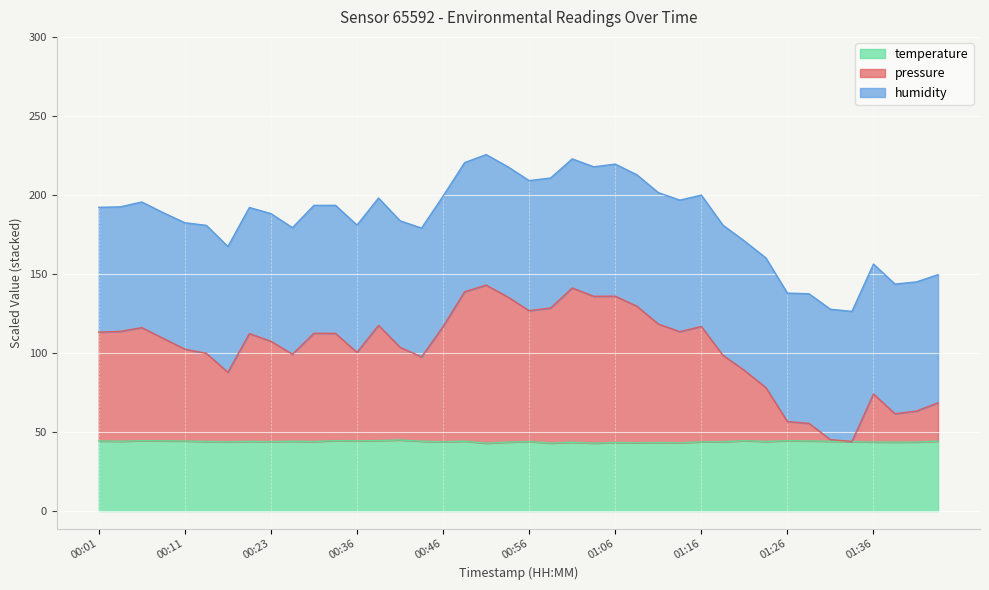

Where is temperature nearest to the value 43?

00:59